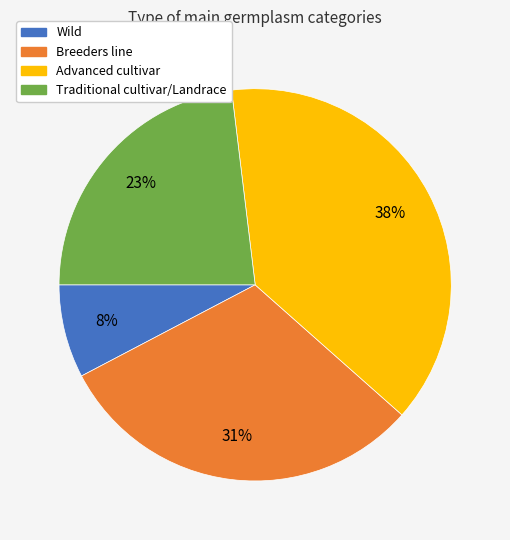

To the nearest percent, what is the average slice percentage?

25%